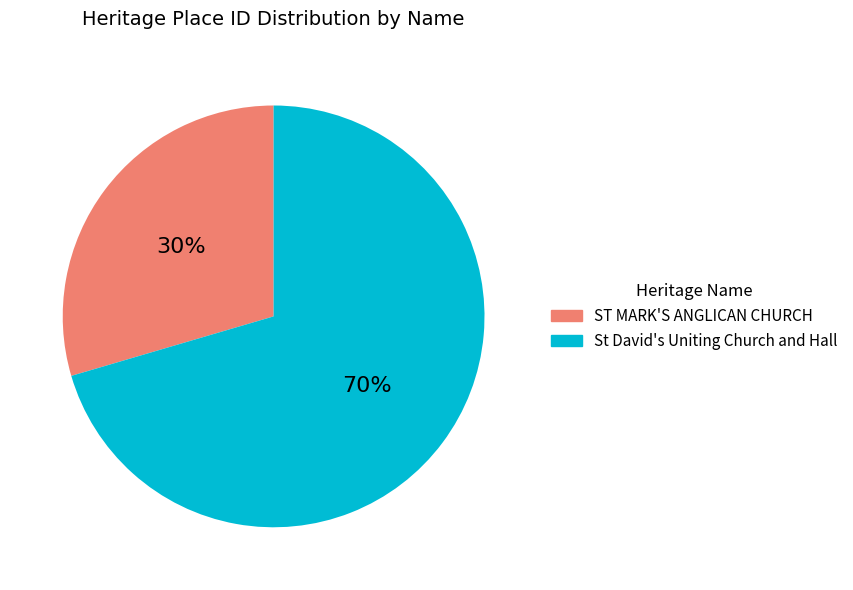

Approximately how many times larger is the value at ST MARK'S ANGLICAN CHURCH compared to St David's Uniting Church and Hall?

0.4